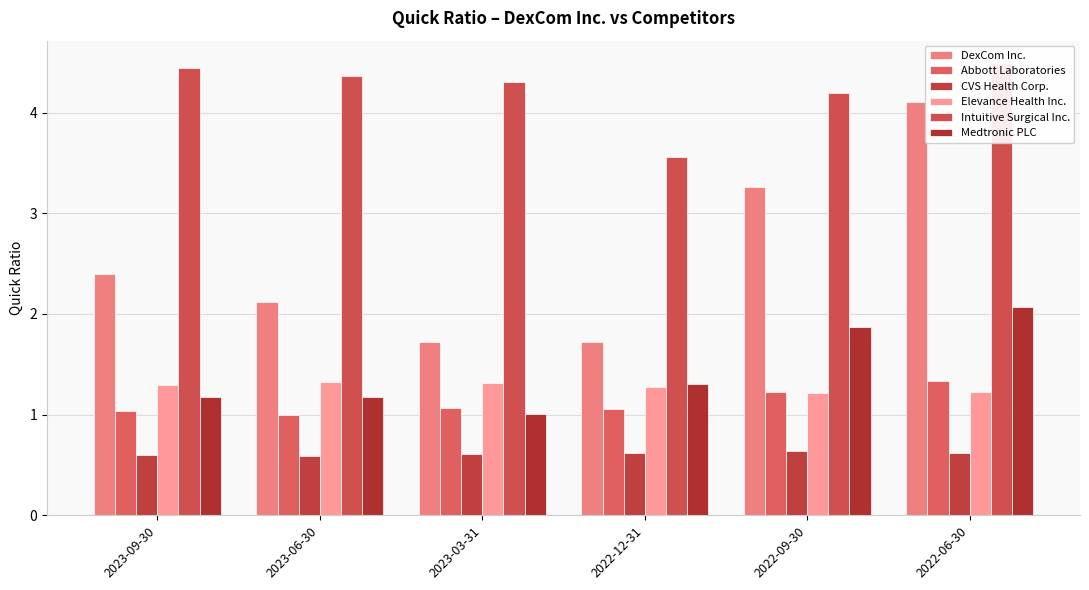

True or false: Medtronic PLC has a value of 3.1 at 2022-06-30.

False